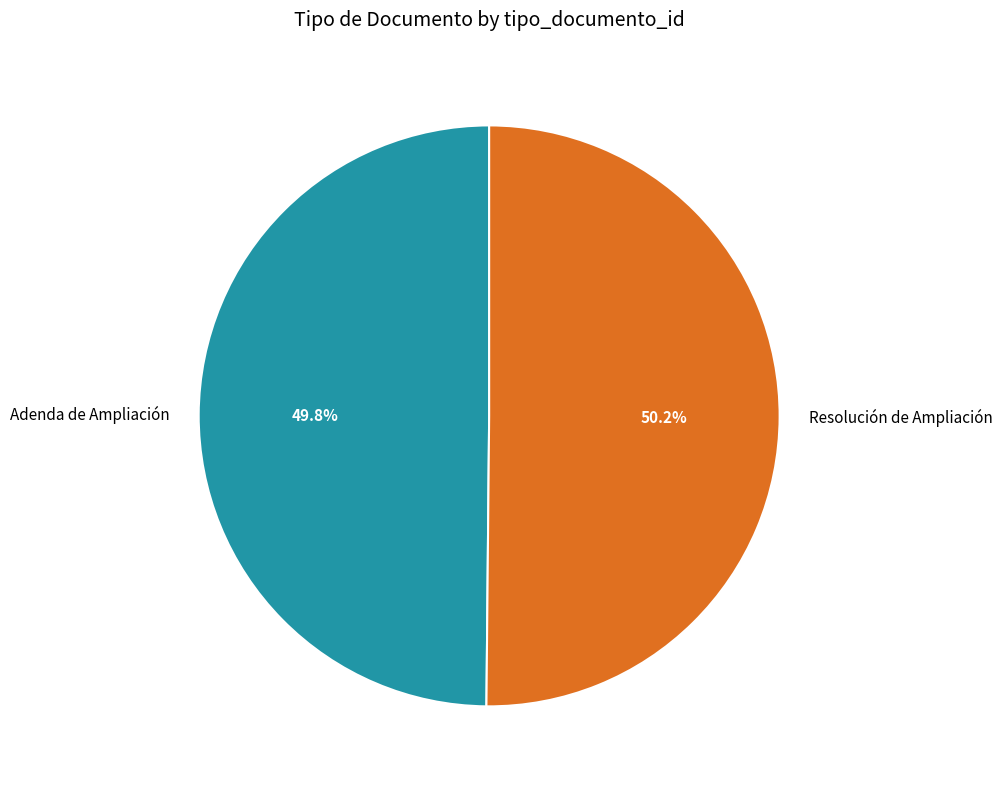

To the nearest percent, what is the combined percentage of Resolución de Ampliación and Adenda de Ampliación?

100%